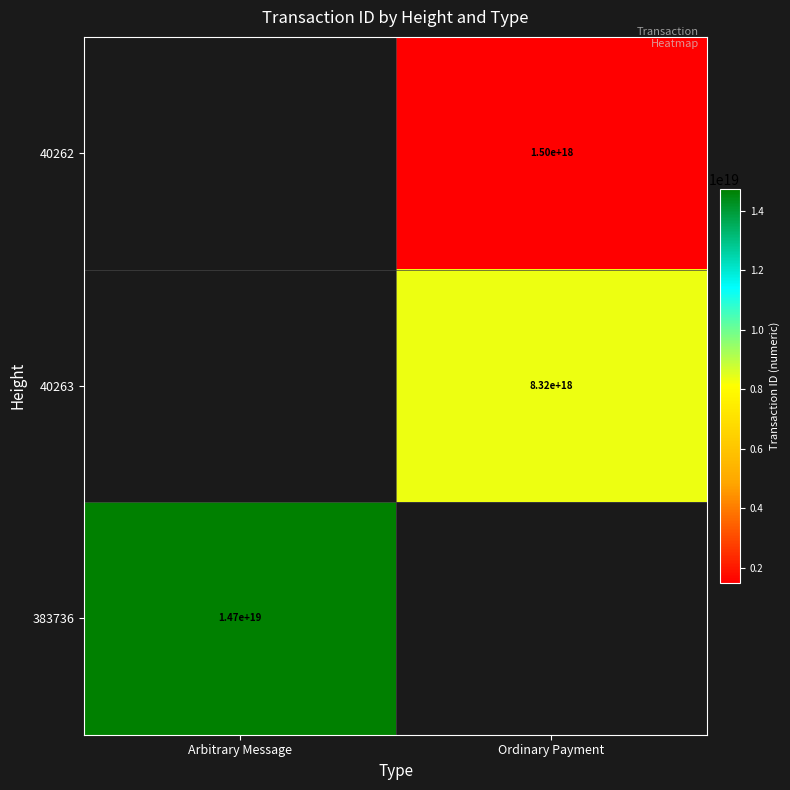

Count the number of data series in this chart.

3